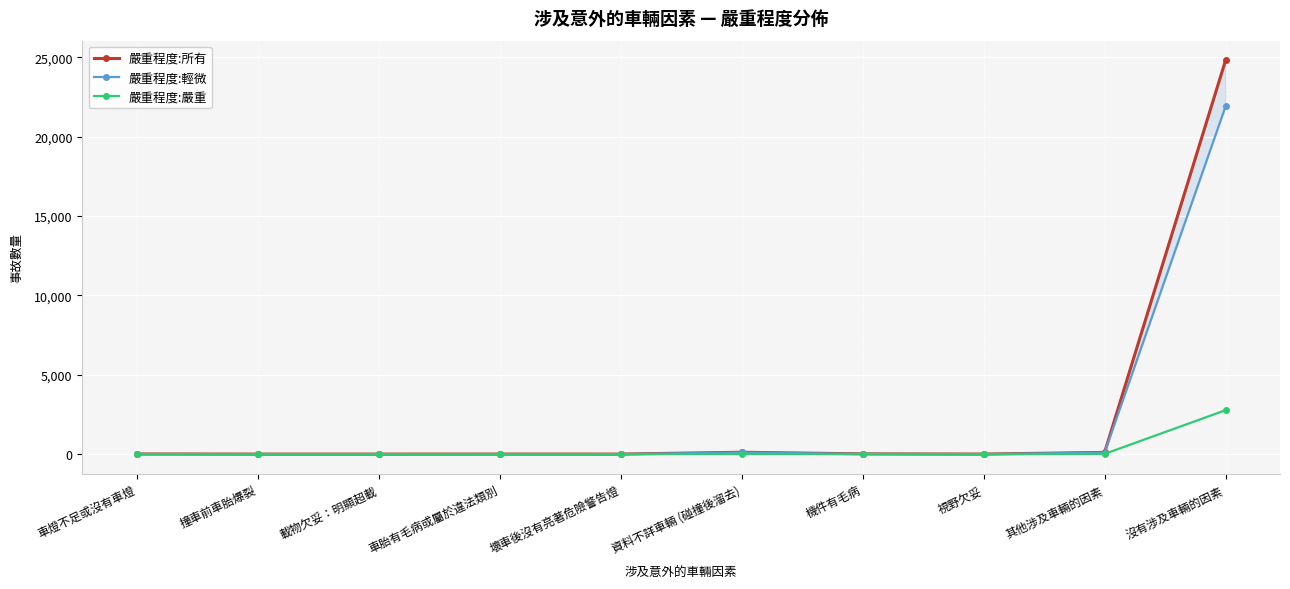

The value of 嚴重程度:嚴重 at 機件有毛病 is 4. True or false?

True